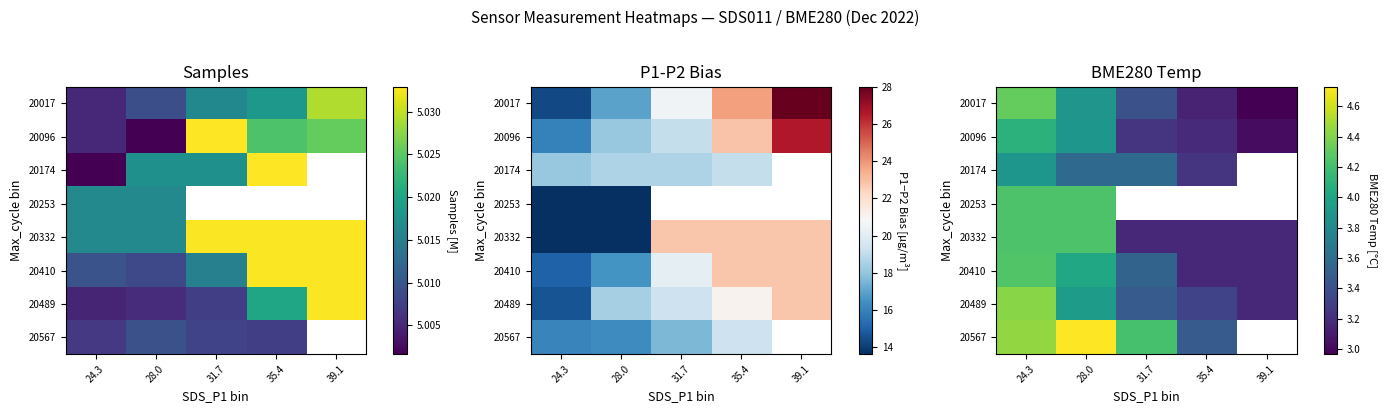

Which has a higher value, 35.4 or 28.0?

28.0